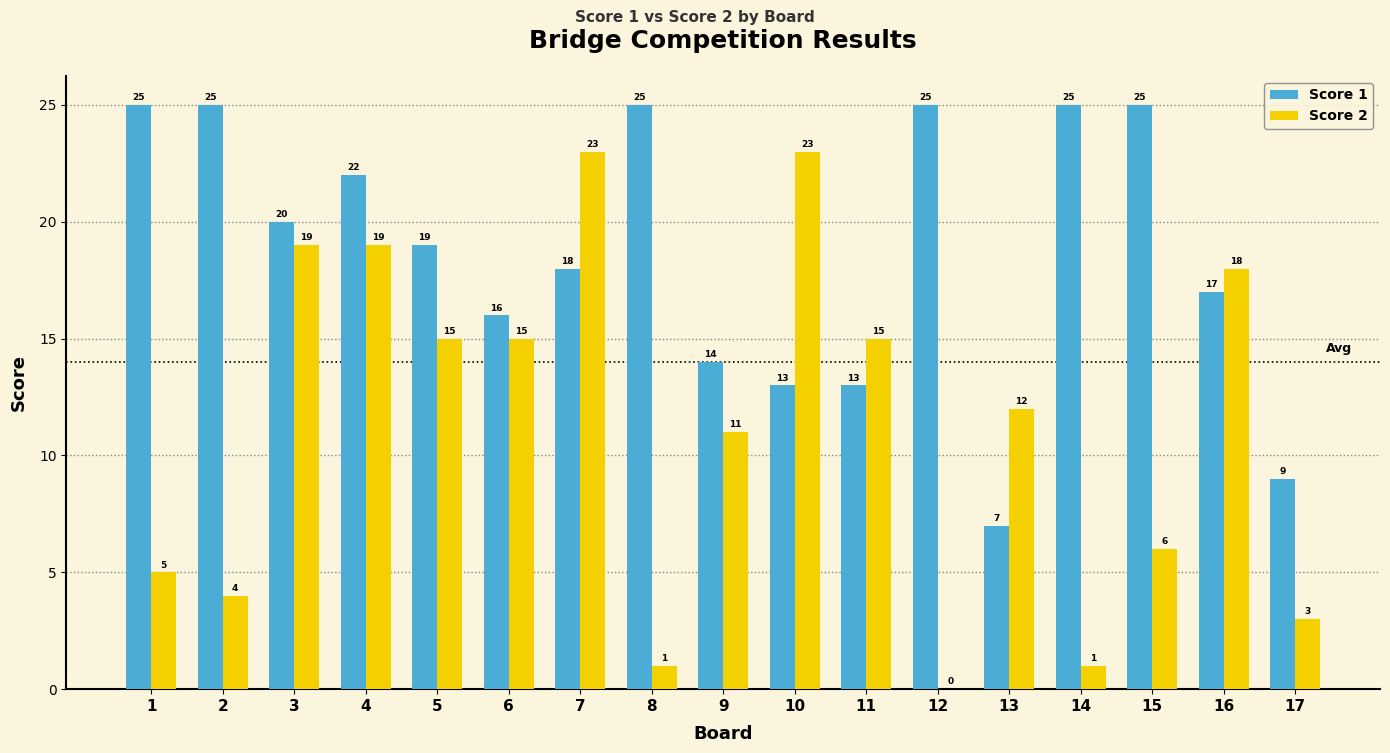

Reading left to right, transcribe all the data shown in this chart.

Score 1: 25	25	20	22	19	16	18	25	14	13	13	25	7	25	25	17	9
Score 2: 5	4	19	19	15	15	23	1	11	23	15	0	12	1	6	18	3